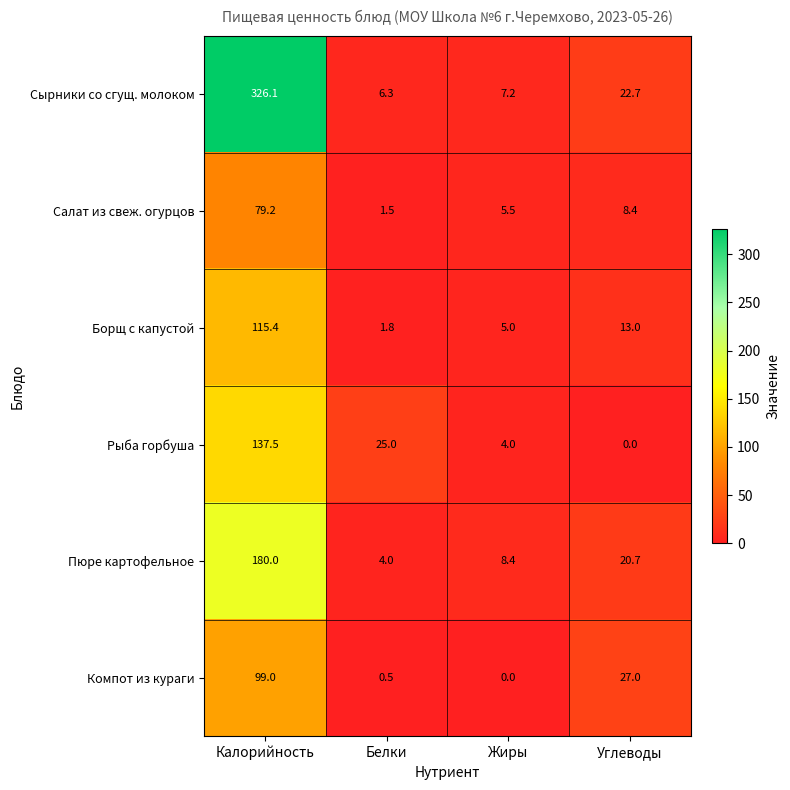

True or false: Салат из свеж. огурцов has a value of 5.5 at Жиры.

True